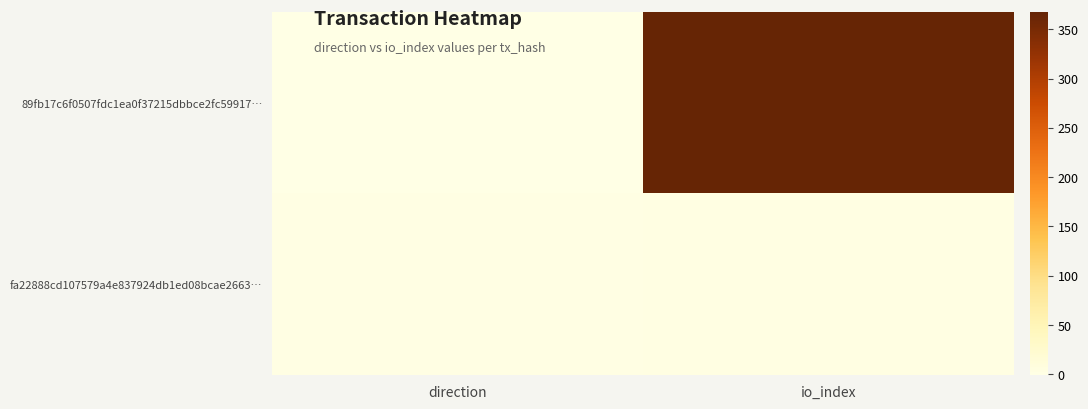

List the series in order of their overall mean, highest first.

89fb17c6f0507fdc1ea0f37215dbbce2fc59917…, fa22888cd107579a4e837924db1ed08bcae2663…